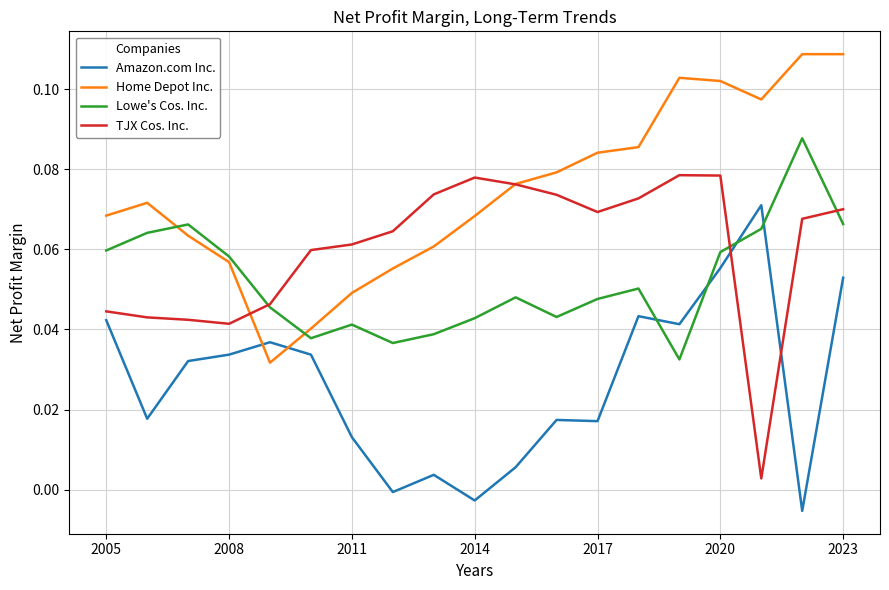

Rank the series by their average value, from lowest to highest.

Amazon.com Inc., Lowe's Cos. Inc., TJX Cos. Inc., Home Depot Inc.